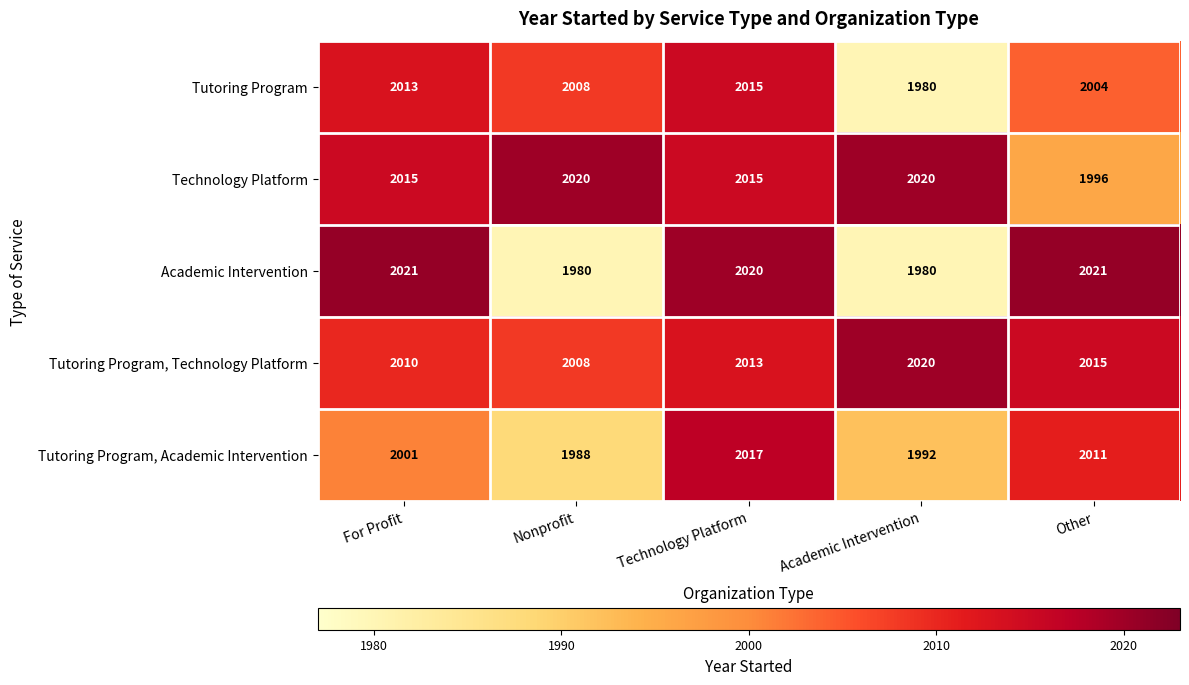

At which label does Technology Platform reach its minimum?

Other